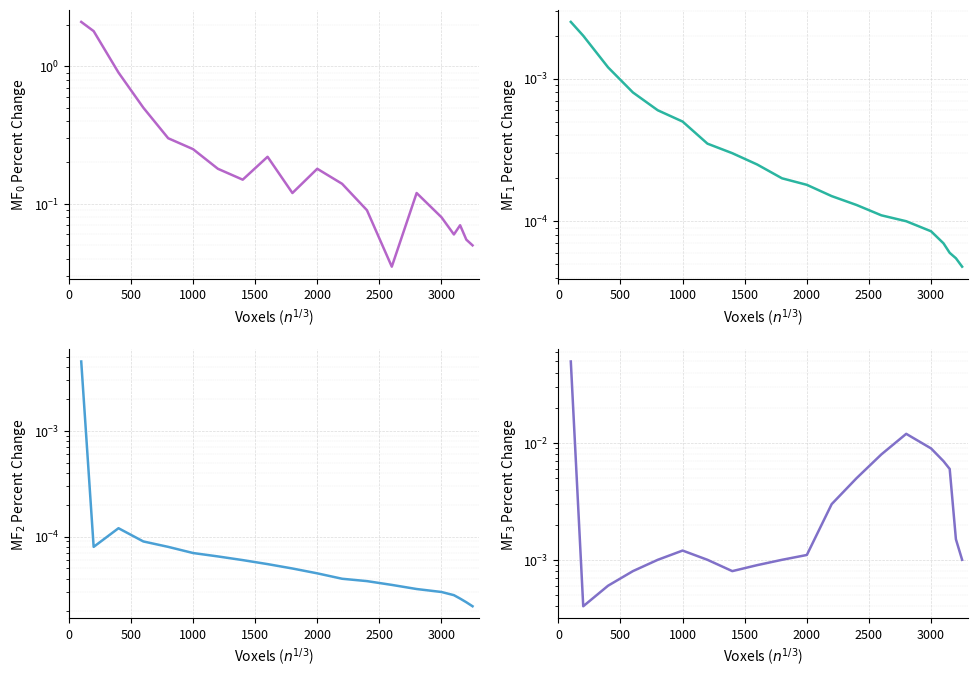

Is it true that MF$_3$ Percent Change equals 0.0 at 1000?

False